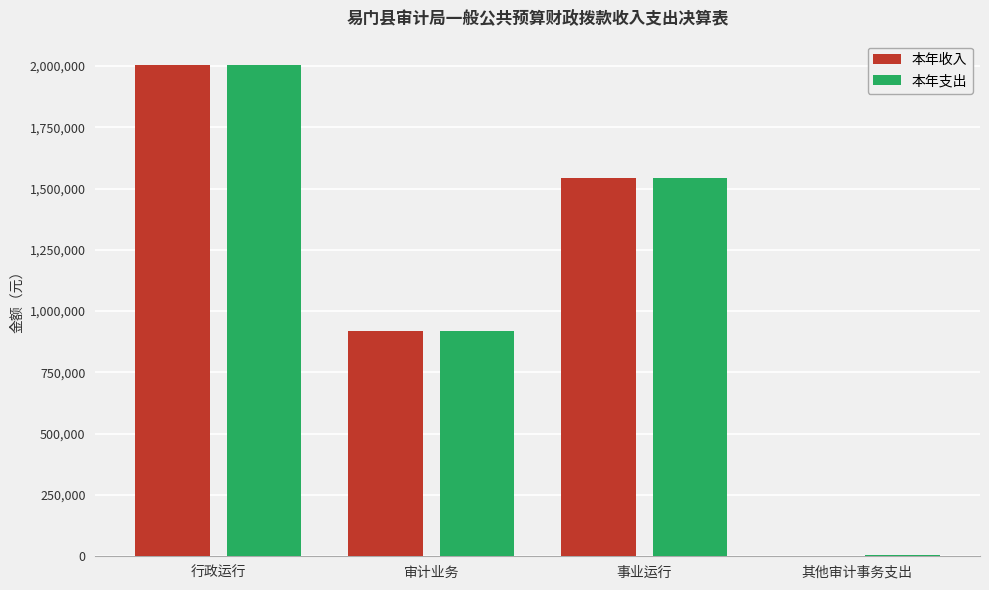

The 本年收入 series shows 2636558.5 at 行政运行. True or false?

False